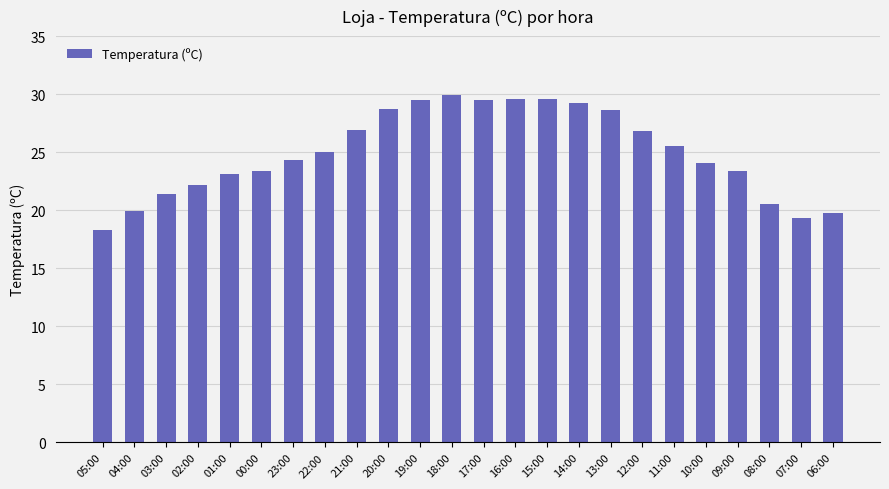

What is the minimum value shown in the chart?

18.3